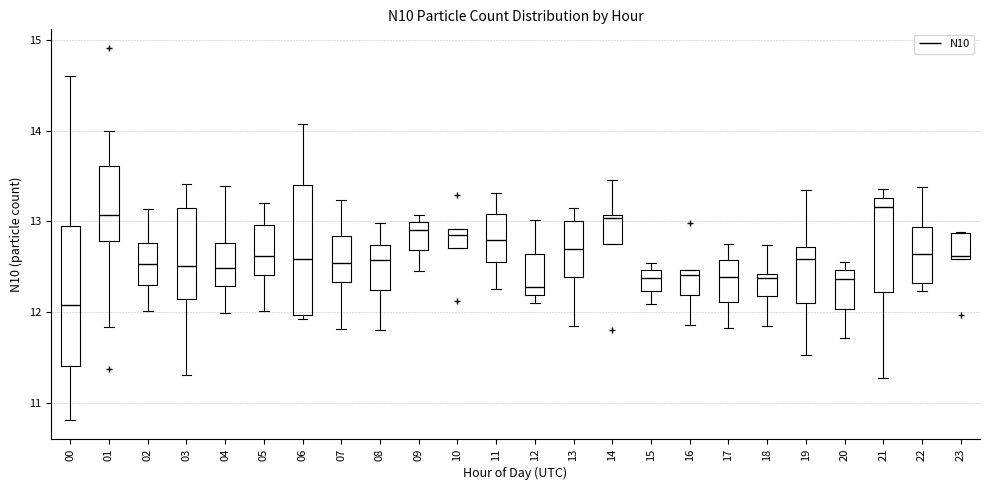

Comparing the boxes themselves (not the whiskers), which one is the tallest?

00